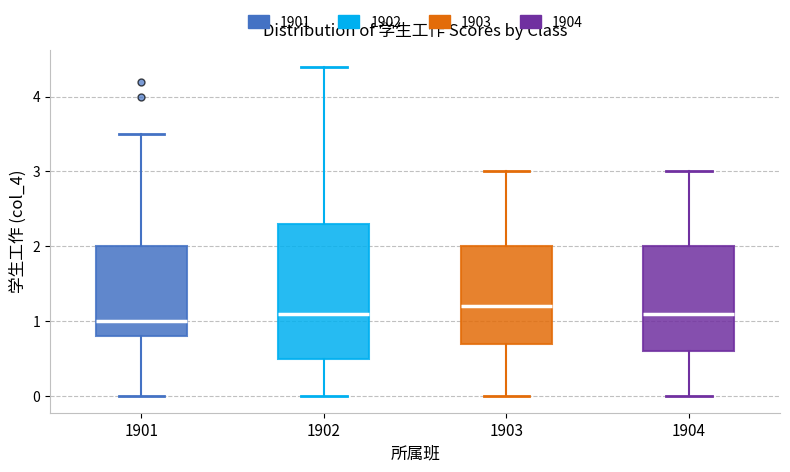

Reading left to right, read every box against the y-axis: the position of its median line, the range the box covers, and the ends of its whiskers. The values are not printed on the chart, so give them approximately, as read against the axis.

1901: median 1.0, box 0.8 to 2.0, whiskers 0.0 to 3.5
1902: median 1.1, box 0.5 to 2.3, whiskers 0.0 to 4.4
1903: median 1.2, box 0.7 to 2.0, whiskers 0.0 to 3.0
1904: median 1.1, box 0.6 to 2.0, whiskers 0.0 to 3.0